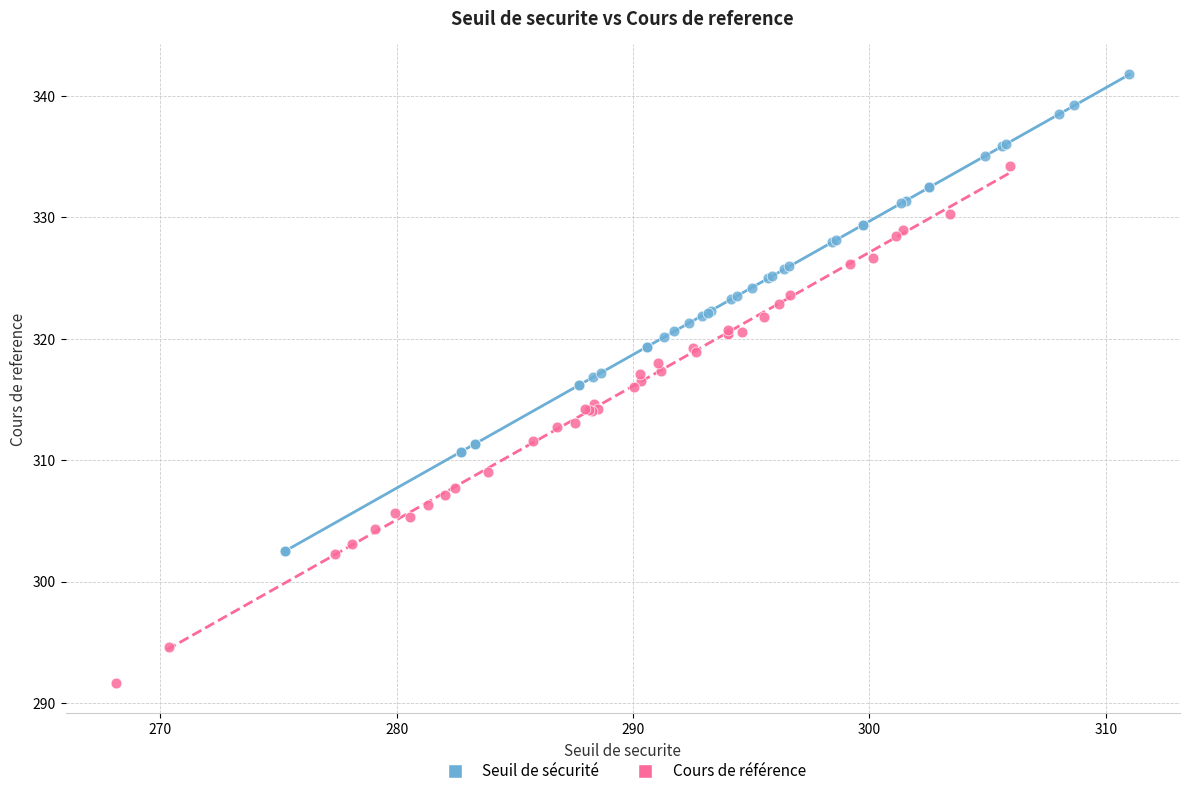

Which series reaches the maximum Y coordinate?

Seuil de sécurité